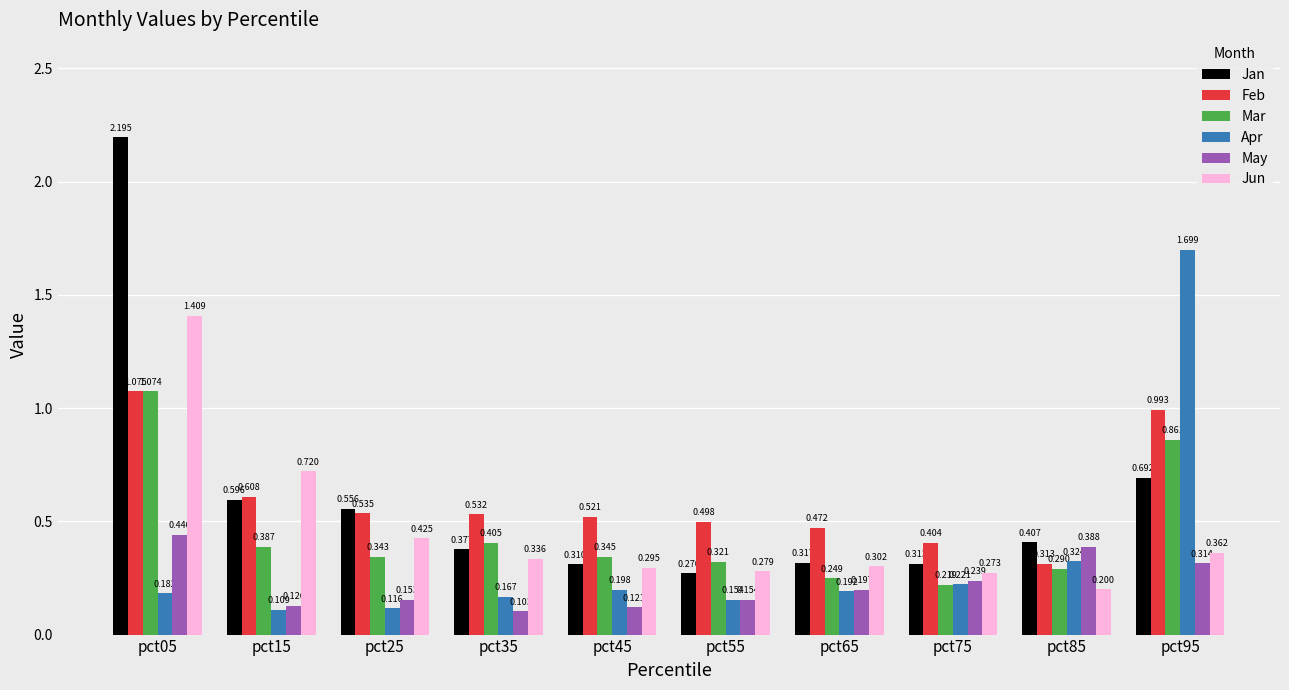

Is it true that Feb equals 0.5 at pct25?

True